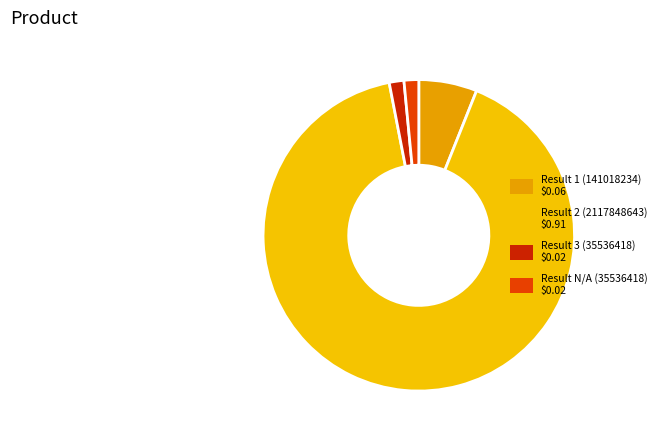

What is the smallest slice in the pie chart?

Result 3 (35536418)